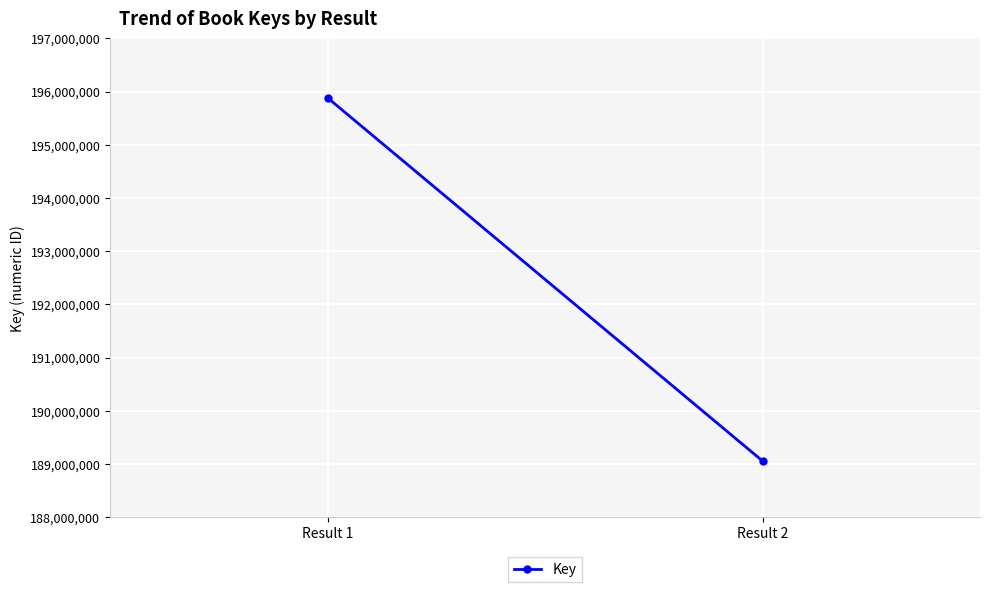

What is the change in value from Result 1 to Result 2?

-6827509